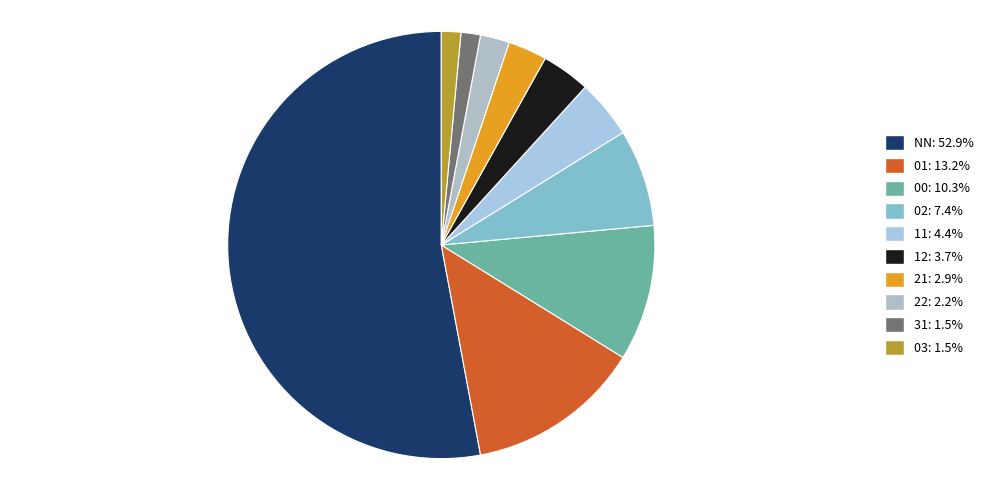

How many slices are in this pie chart?

10